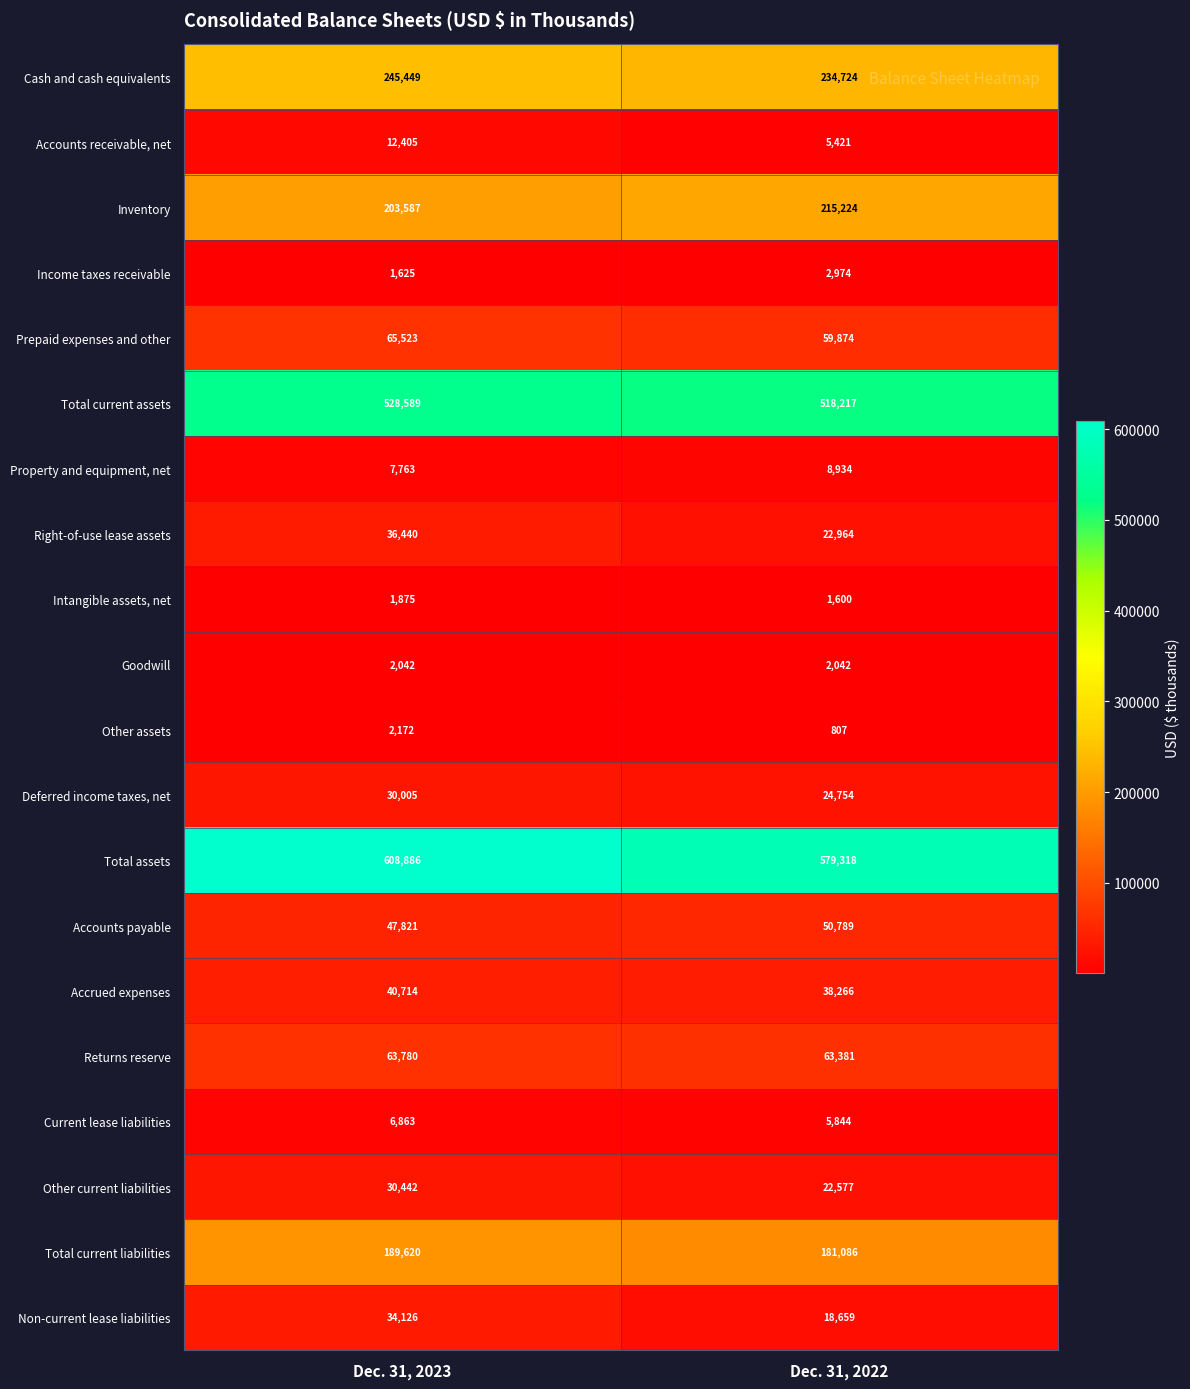

Which series has the largest range (max minus min)?

Total assets